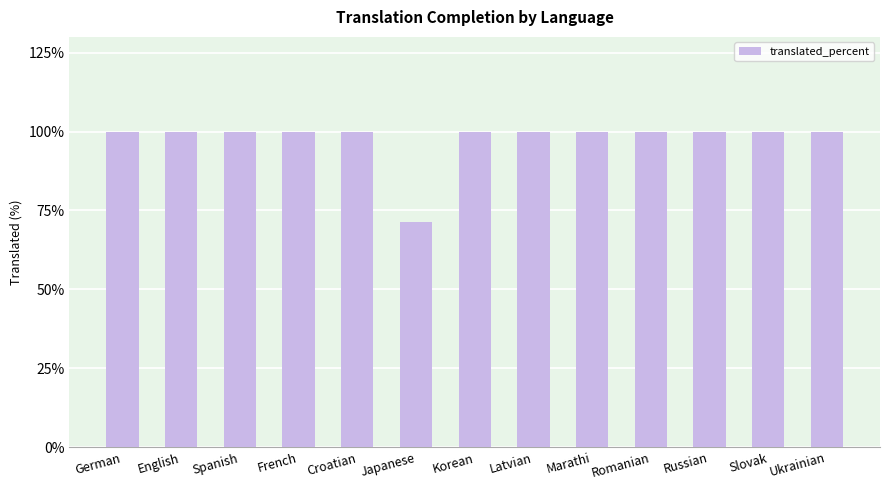

What is the difference between the maximum and minimum values?

28.6